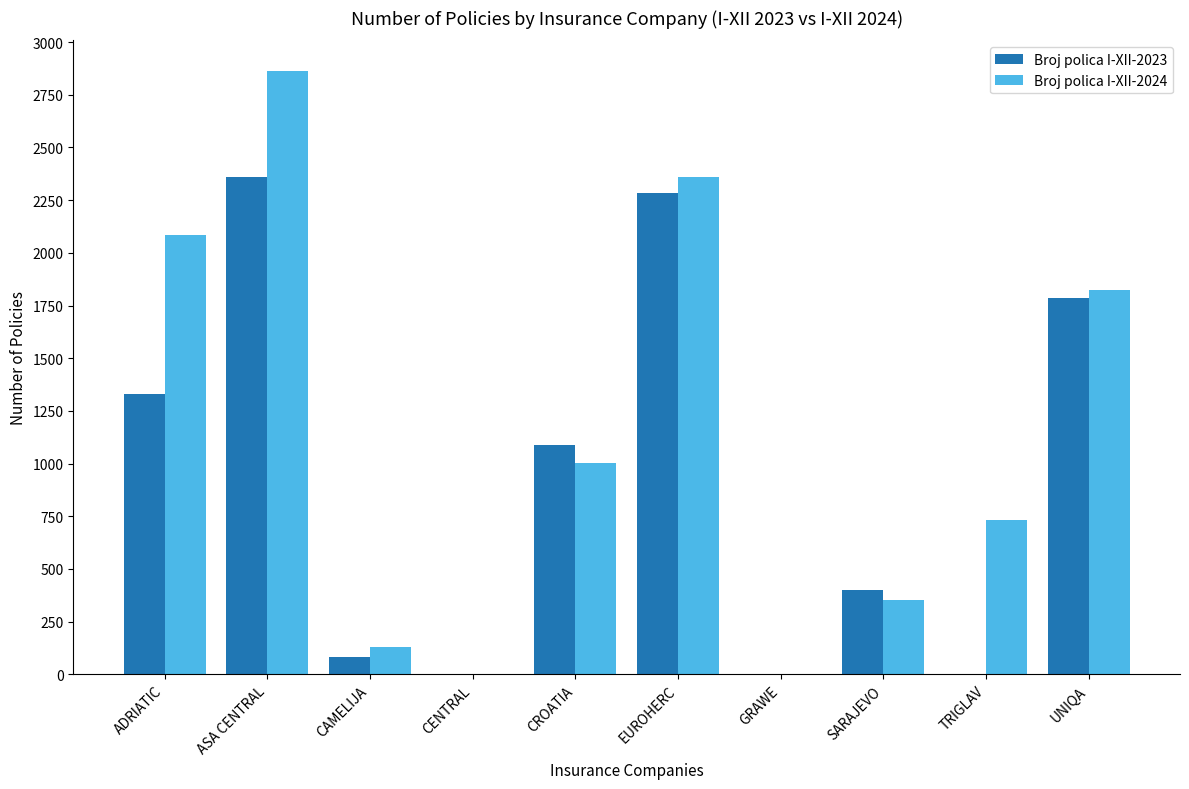

Count the number of data series in this chart.

2